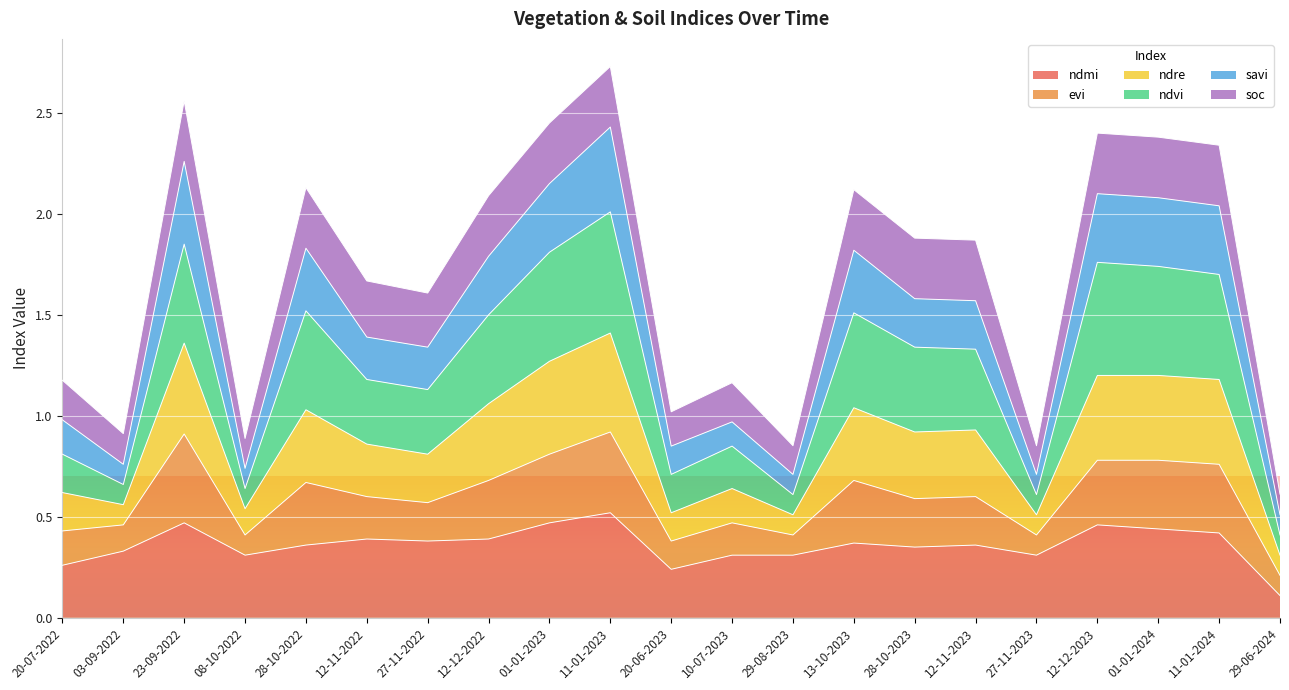

The value of ndmi at 29-08-2023 is 0.5. True or false?

False